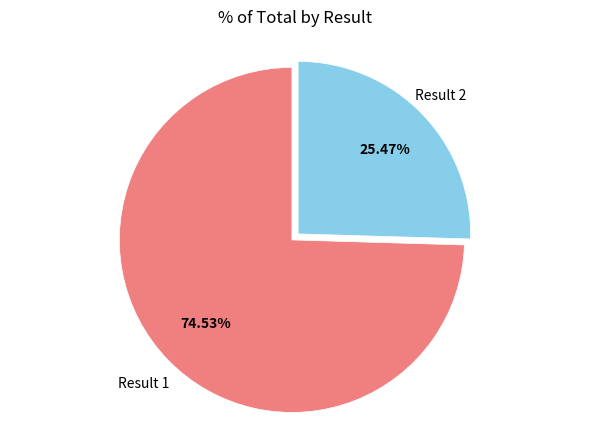

To the nearest percent, what is the difference between the largest and smallest slice percentages?

49%